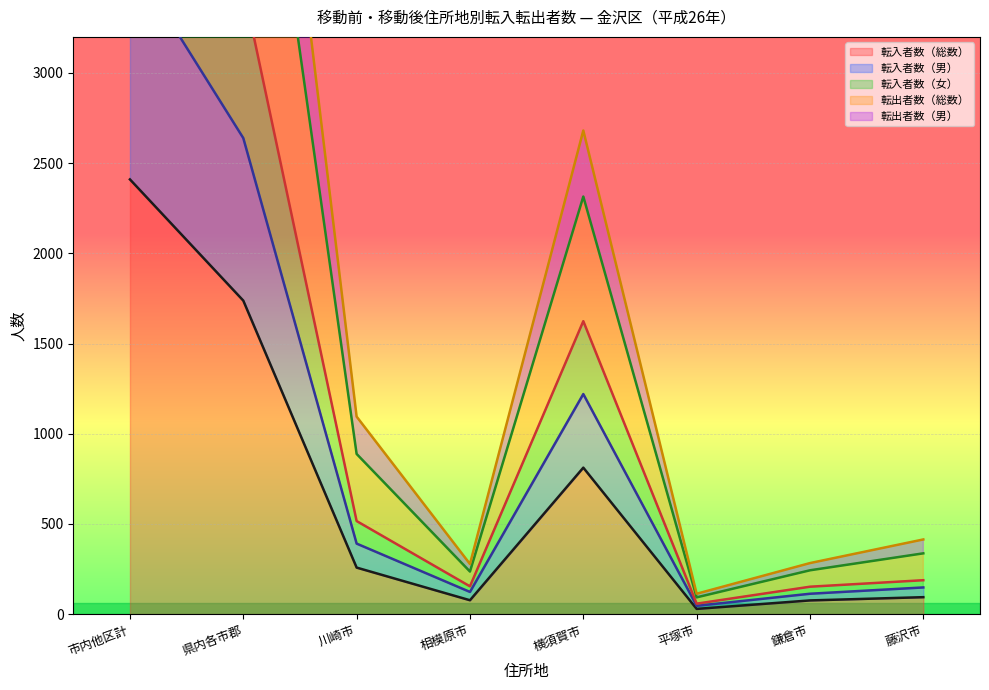

Is the value of 転入者数（総数） at 相模原市 greater than the value of 転入者数（女） at 鎌倉市?

No